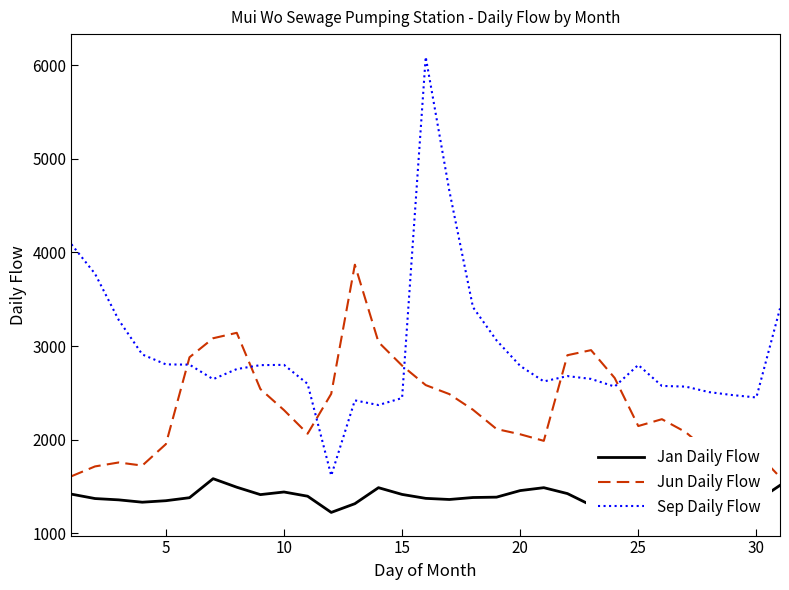

What is the minimum value for Jan Daily Flow?

1221